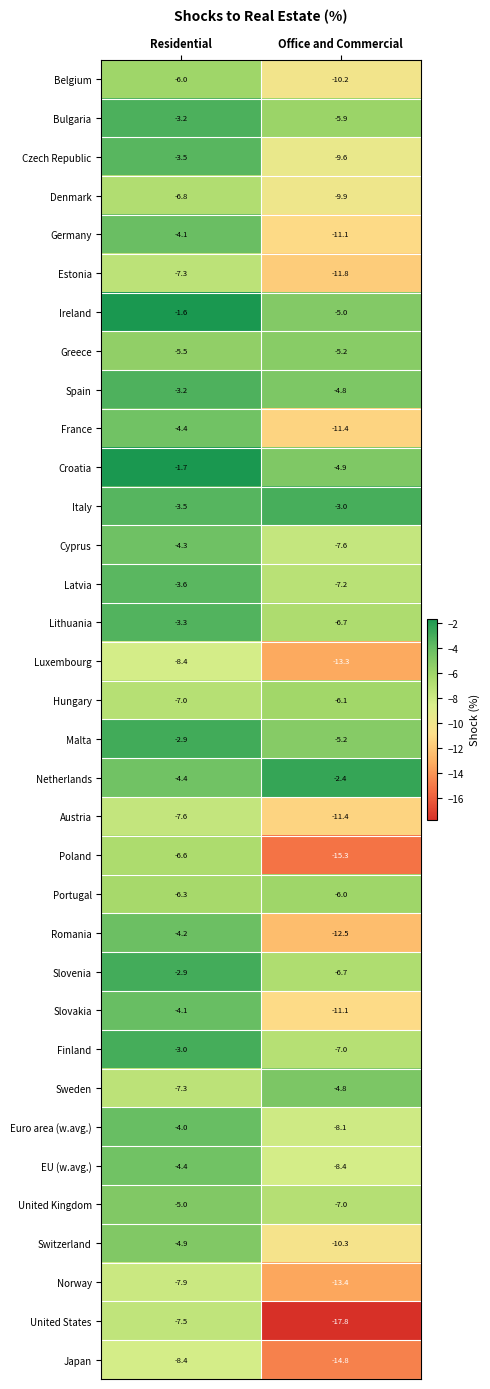

Which series has the largest range (max minus min)?

United States